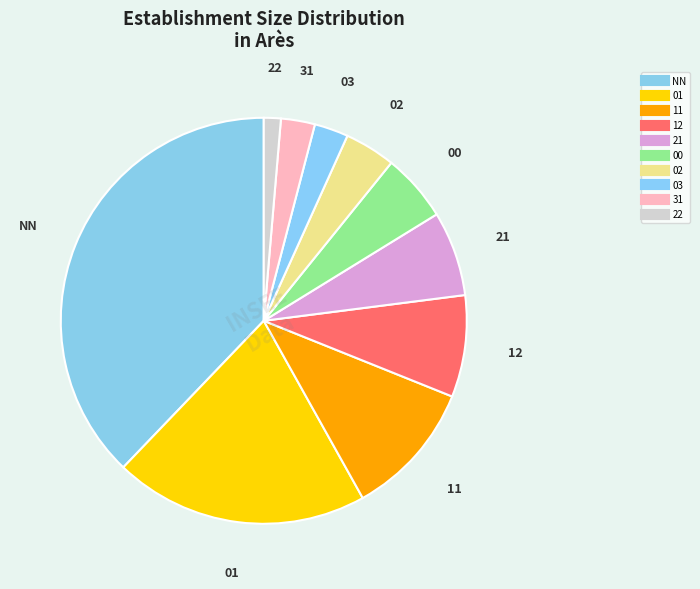

What percentage is the 21 slice, to the nearest percent?

7%